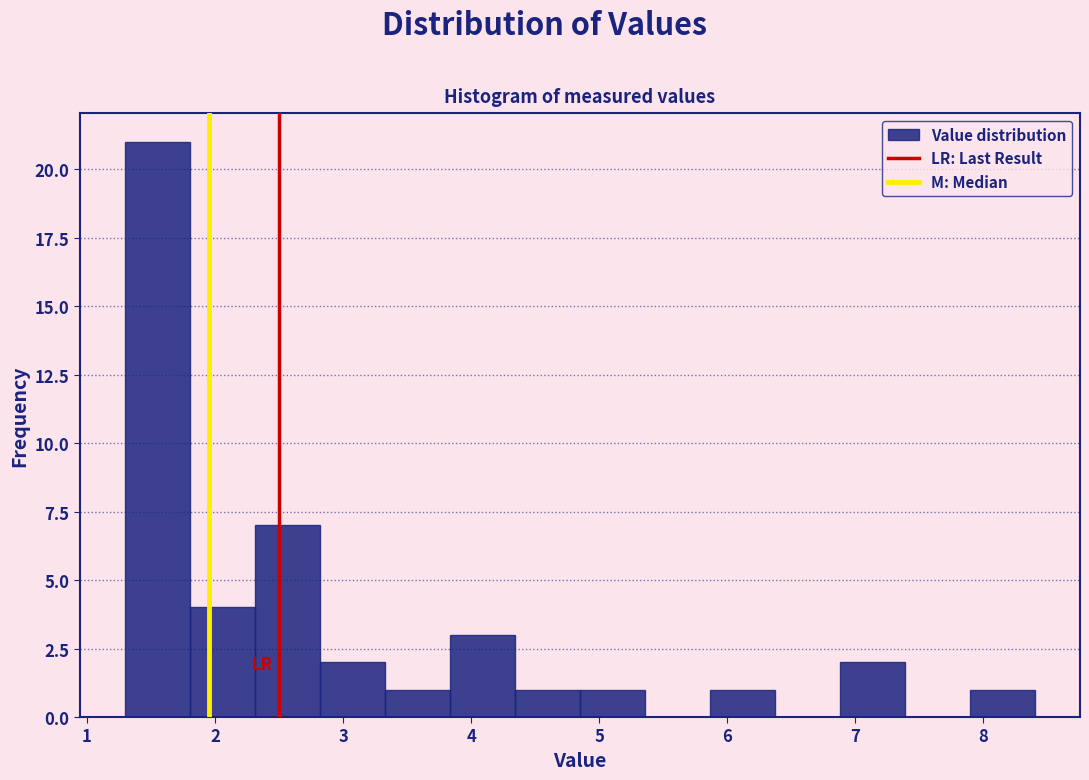

Reading left to right, list every bar in this chart as the range it spans on the x-axis followed by its height. Neither the bar edges nor the heights are printed on the chart, so give them approximately, as read against the axes.

1.3 to 1.8: 21
1.8 to 2.3: 4
2.3 to 2.8: 7
2.8 to 3.3: 2
3.3 to 3.8: 1
3.8 to 4.3: 3
4.3 to 4.9: 1
4.9 to 5.4: 1
5.4 to 5.9: 0
5.9 to 6.4: 1
6.4 to 6.9: 0
6.9 to 7.4: 2
7.4 to 7.9: 0
7.9 to 8.4: 1